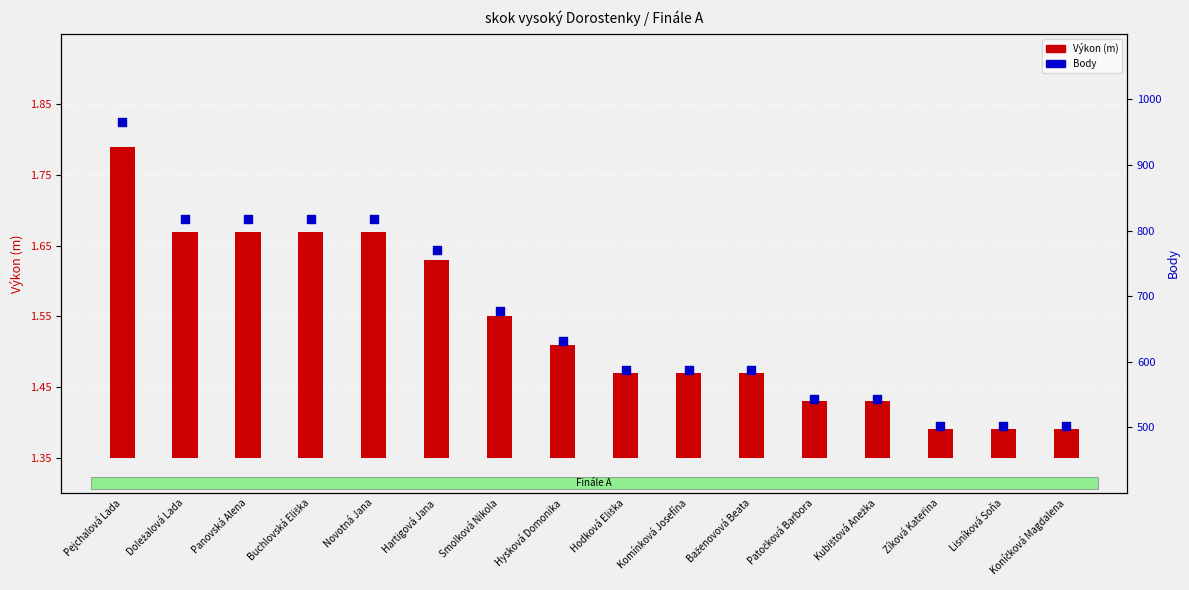

Which series reaches the maximum Y coordinate?

Body